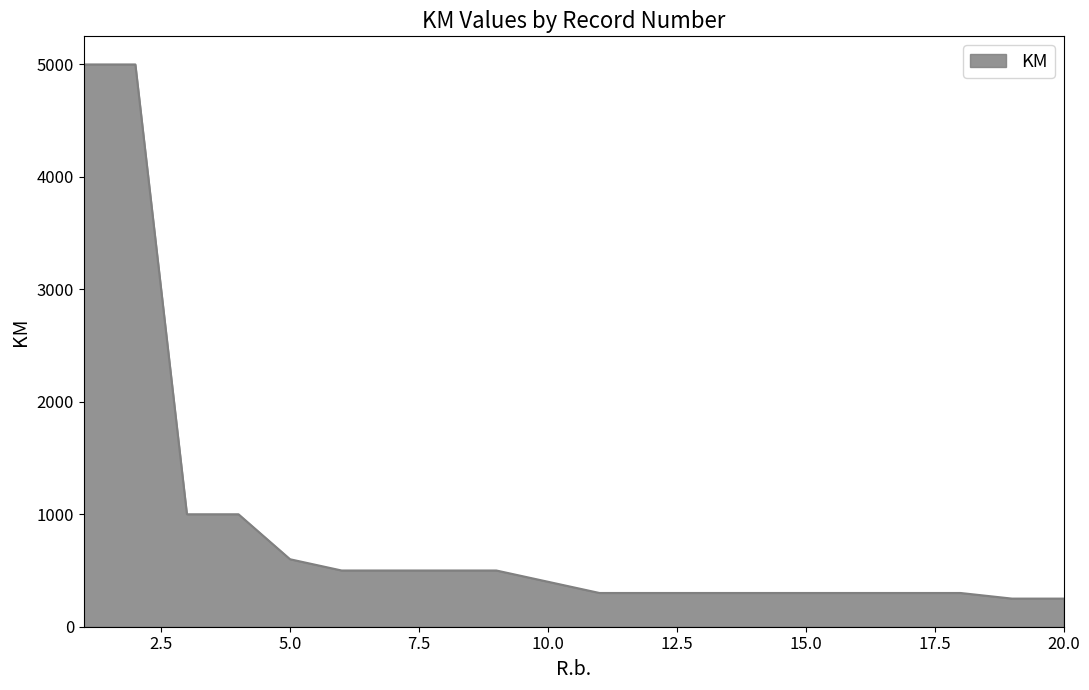

What is the minimum value shown in the chart?

250